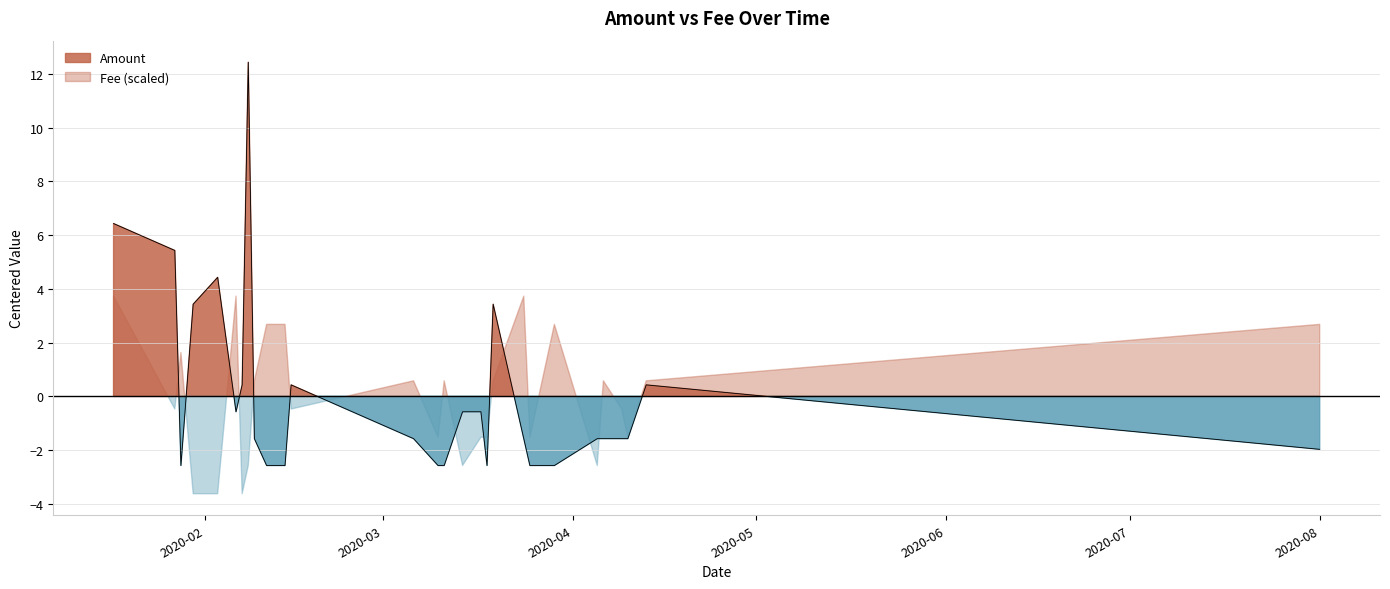

How many lines are shown in the chart?

1